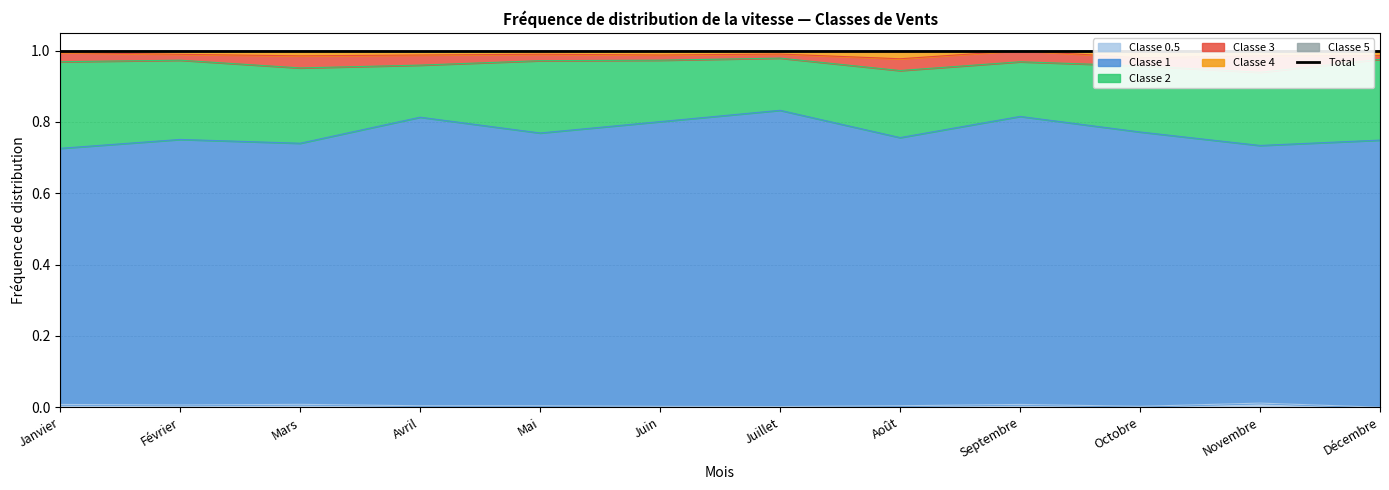

What is the average value of the Classe 1 series?

0.8